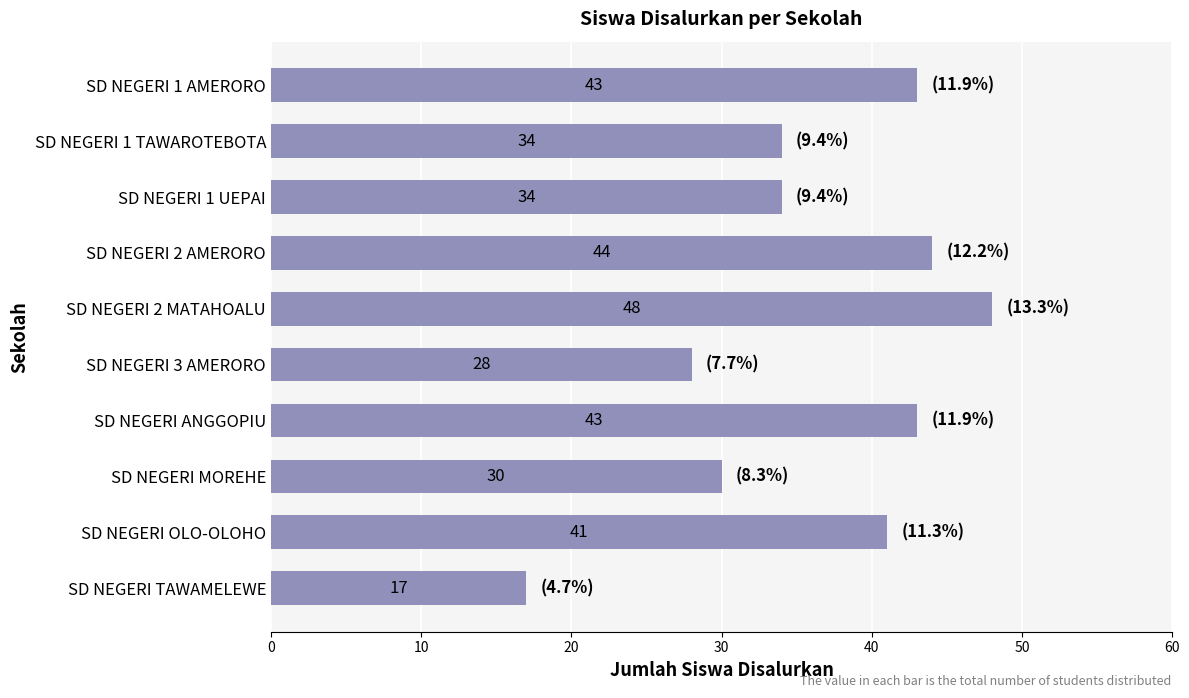

What is the sum of all values?

362